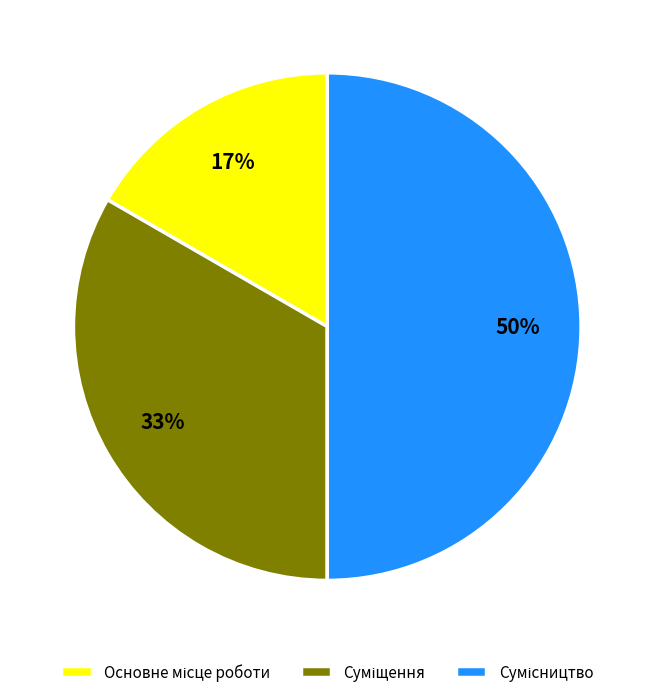

To the nearest percent, what is the difference between the largest and smallest slice percentages?

33%